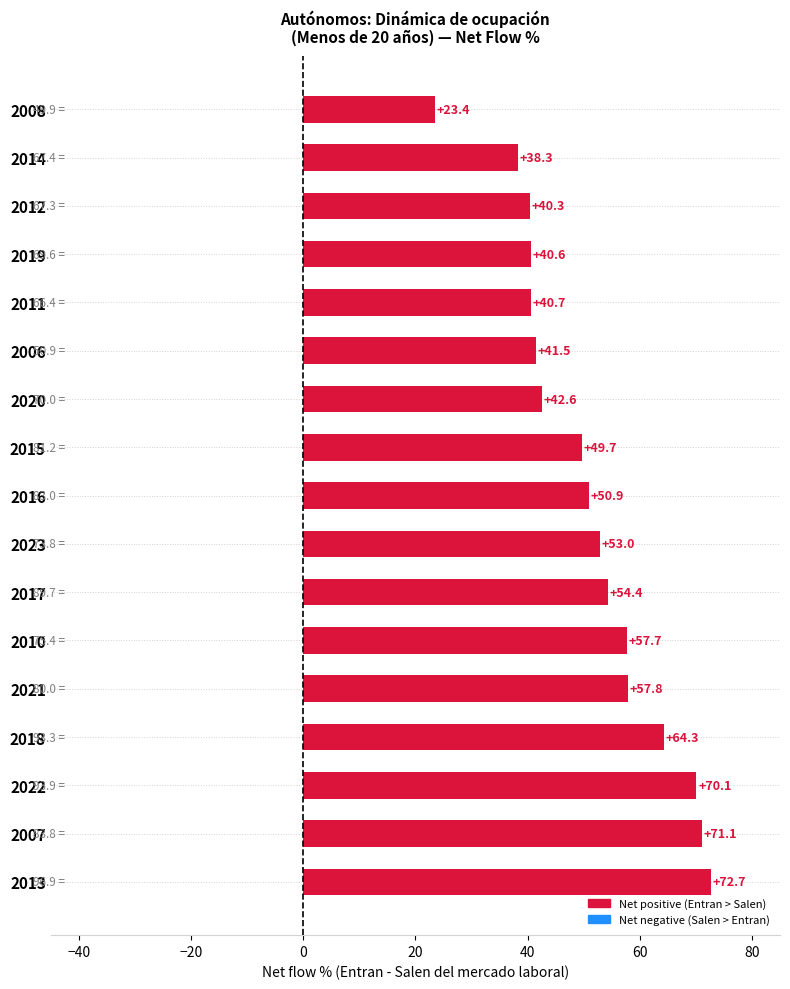

What is the approximate value at 2018?

64.3